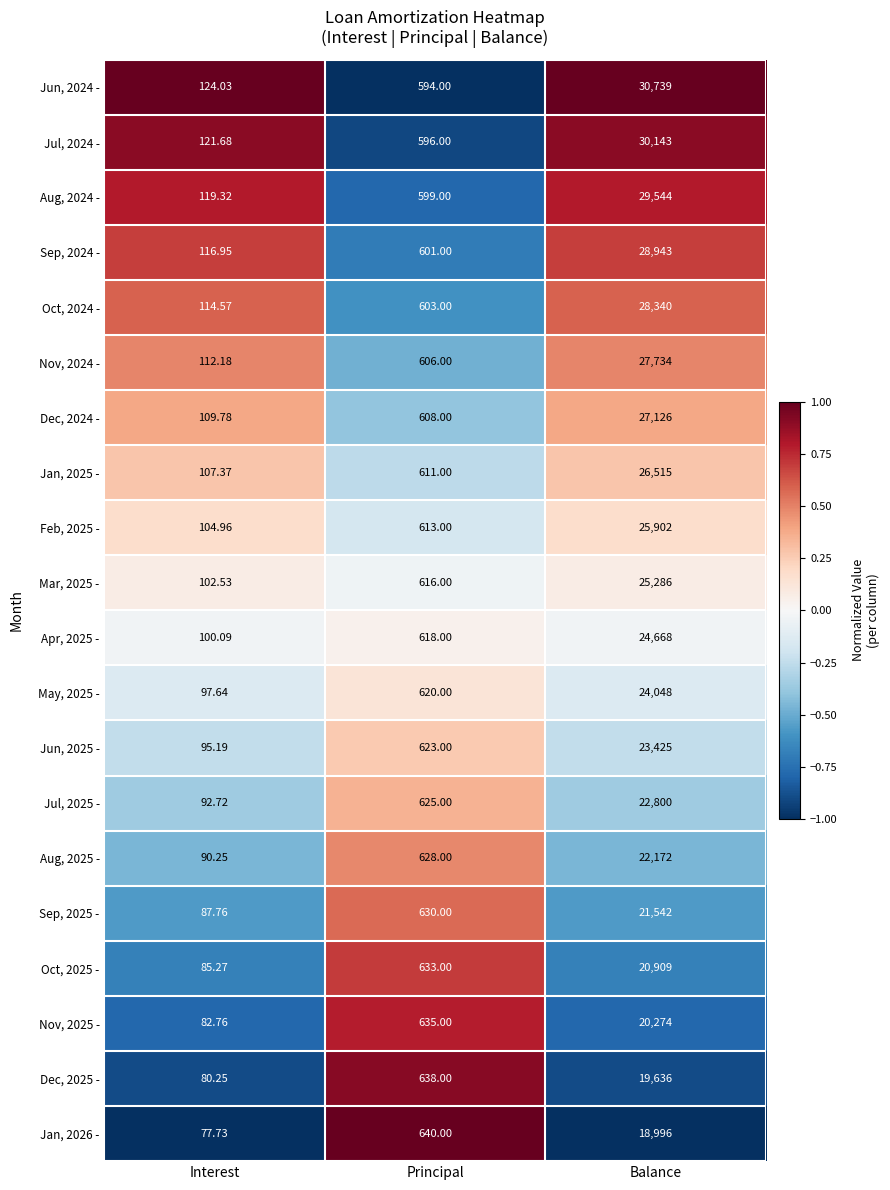

Where is Sep, 2024 - nearest to the value 14529?

Principal